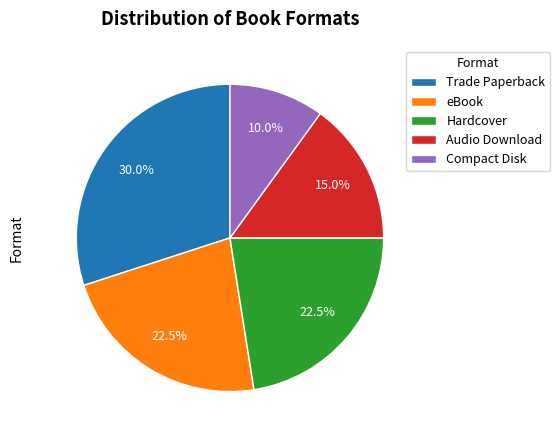

What portion of the pie excludes Audio Download?

85.0%